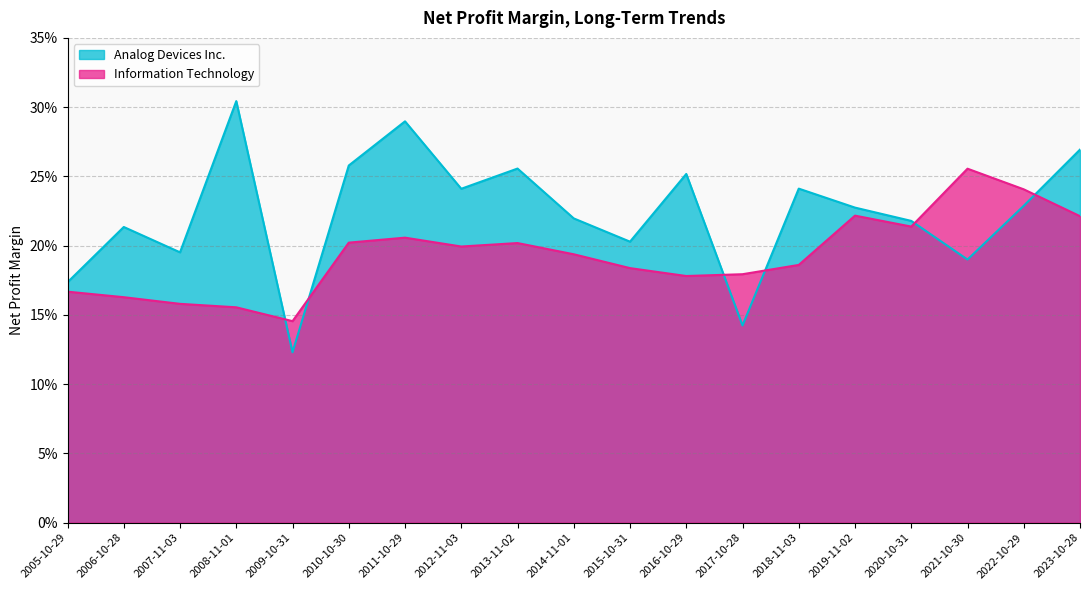

Reading right to left, extract all data points from this chart.

Analog Devices Inc.: 0.3	0.2	0.2	0.2	0.2	0.2	0.1	0.3	0.2	0.2	0.3	0.2	0.3	0.3	0.1	0.3	0.2	0.2	0.2
Information Technology: 0.2	0.2	0.3	0.2	0.2	0.2	0.2	0.2	0.2	0.2	0.2	0.2	0.2	0.2	0.1	0.2	0.2	0.2	0.2